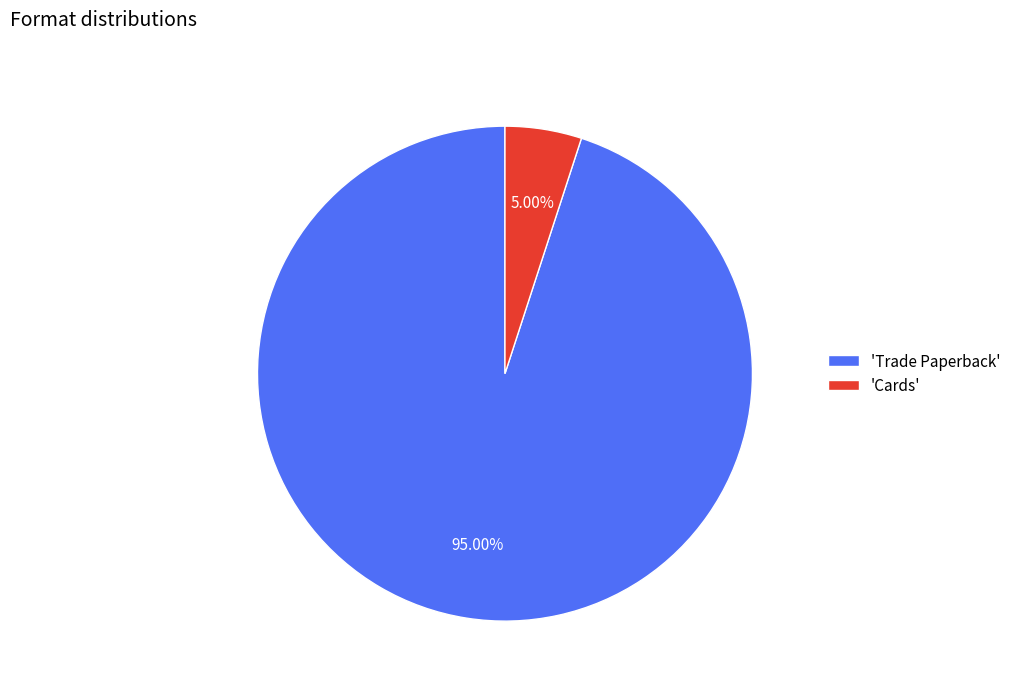

Rank the categories by value from lowest to highest.

'Cards', 'Trade Paperback'